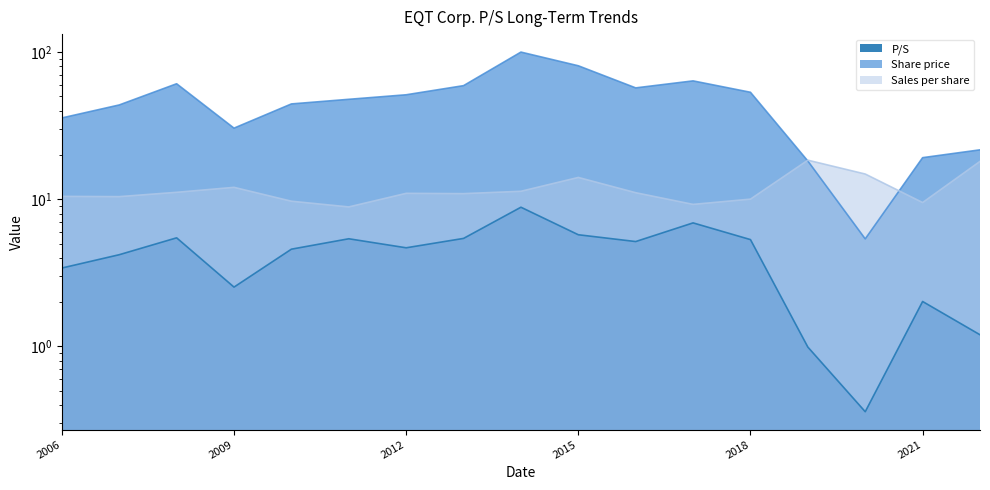

What is the approximate value of Sales per share at 2014-02-20?

11.3